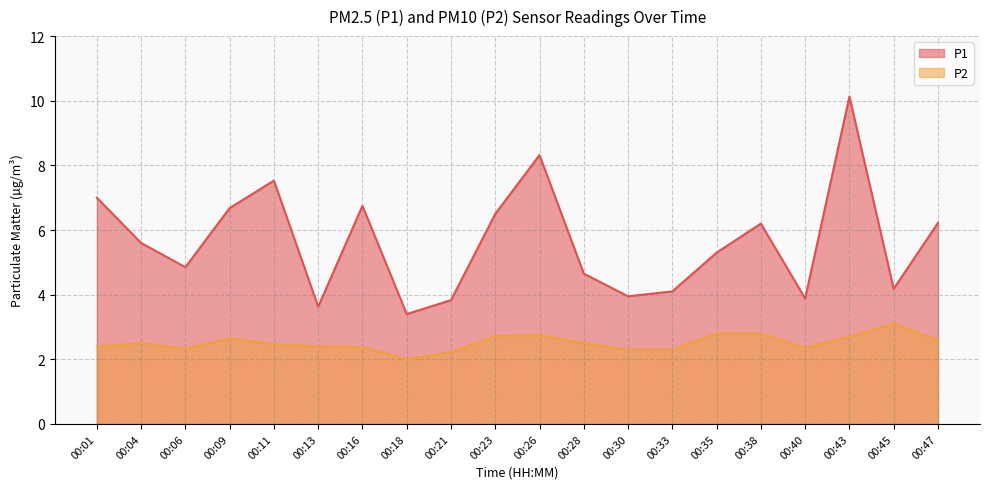

What is the minimum value shown in the chart?

2.0